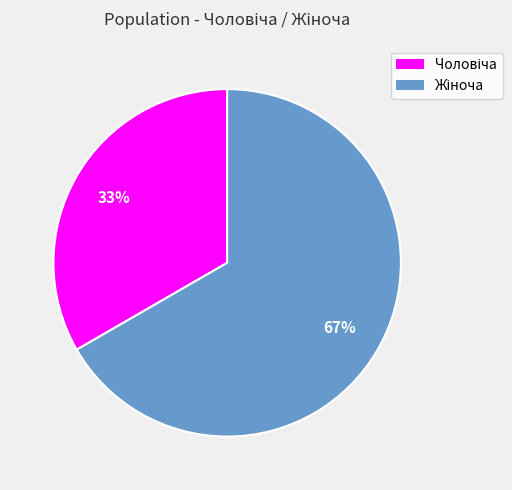

Is there a majority slice in this chart?

Yes